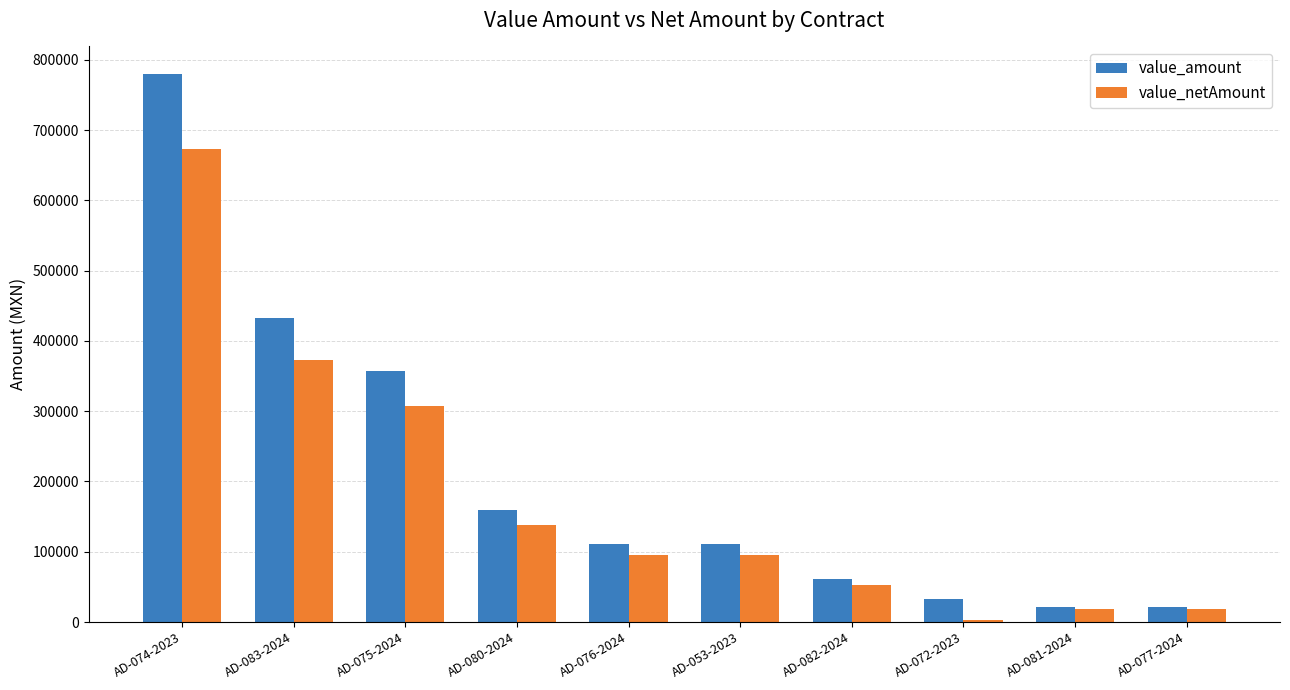

What is the difference between the maximum and minimum values in the value_netAmount series?

669439.7